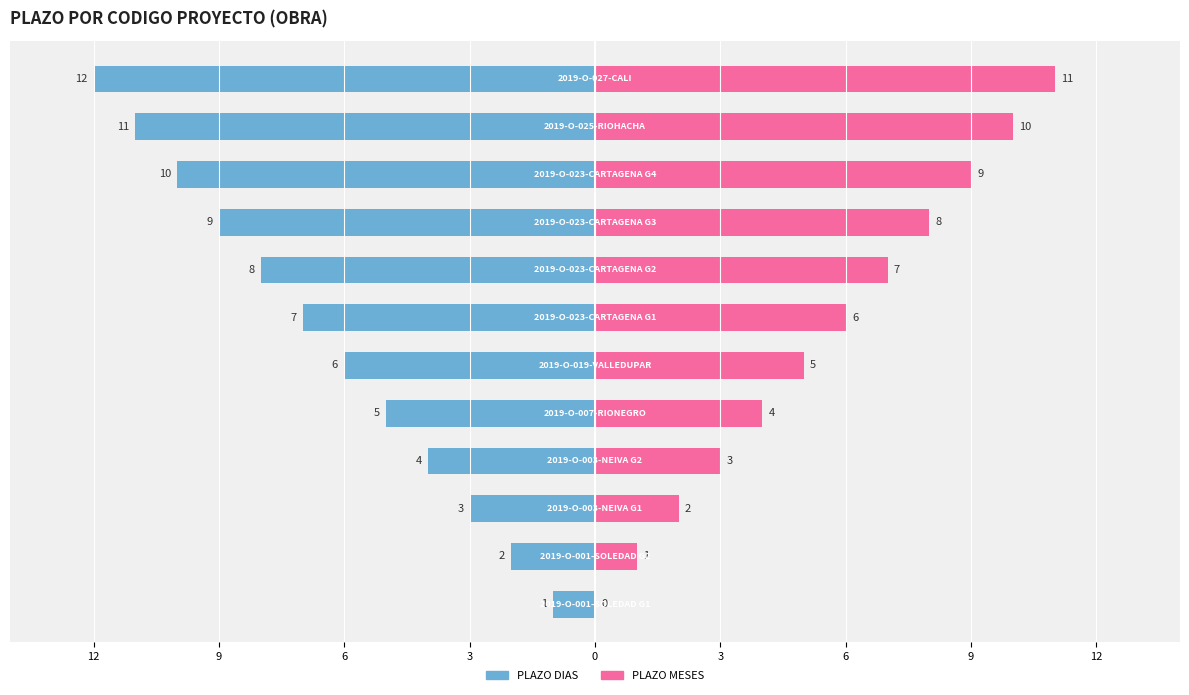

What is the sum of all PLAZO DIAS values?

-78